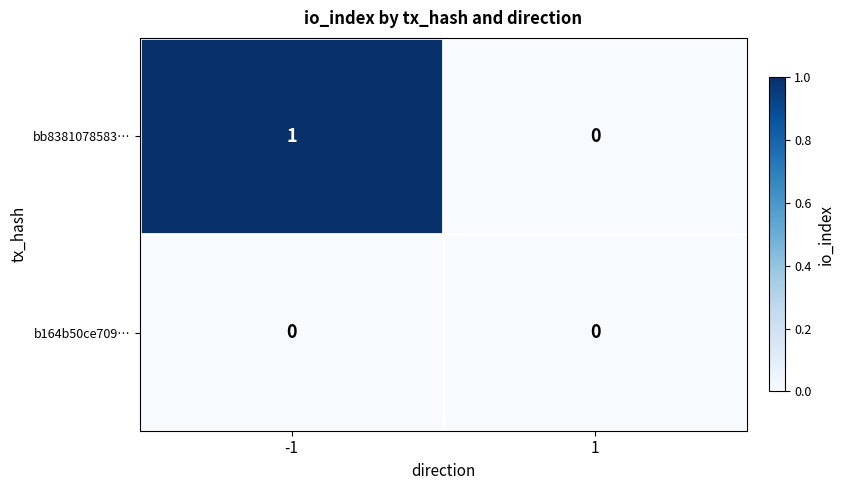

Which series has the largest total across all categories?

bb8381078583…